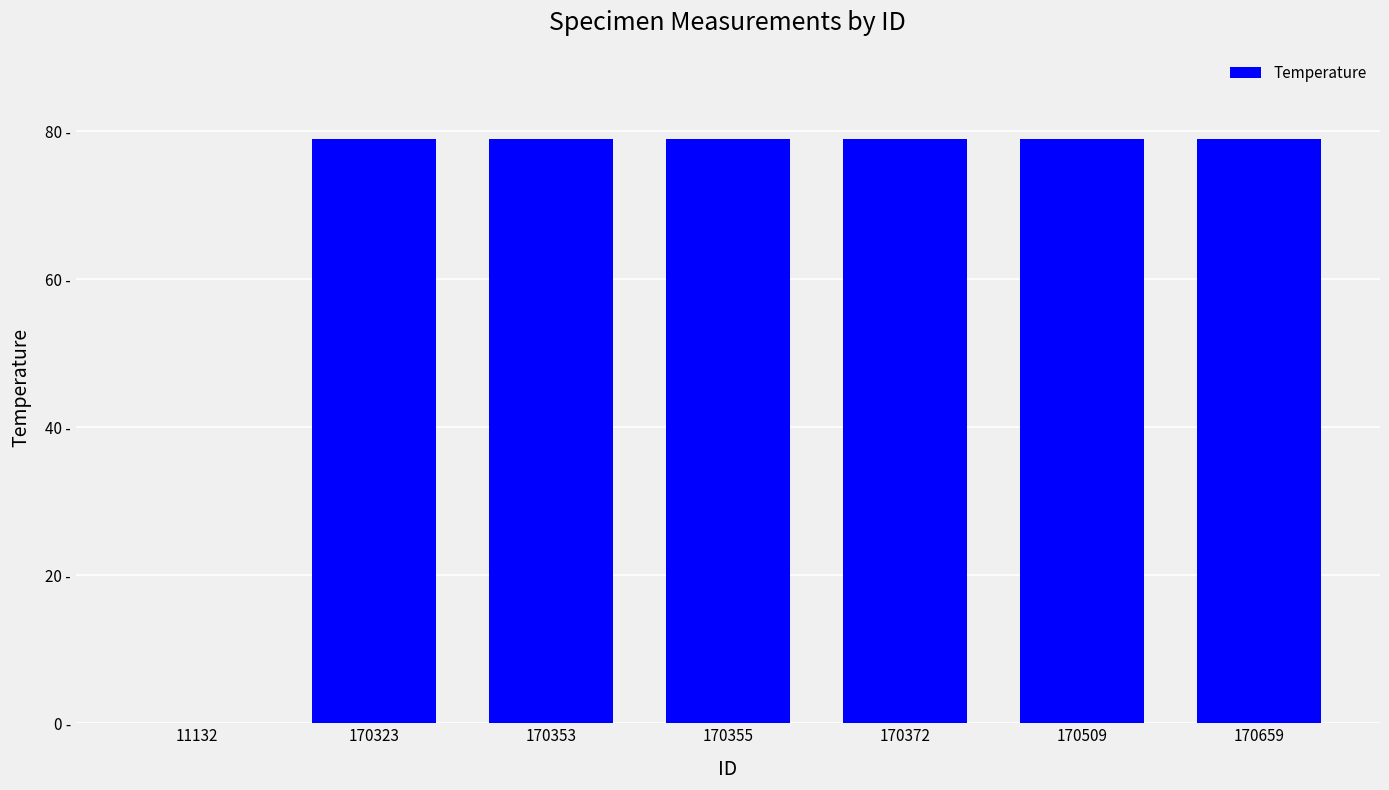

What is the sum of the values at 170372 and 11132?

79